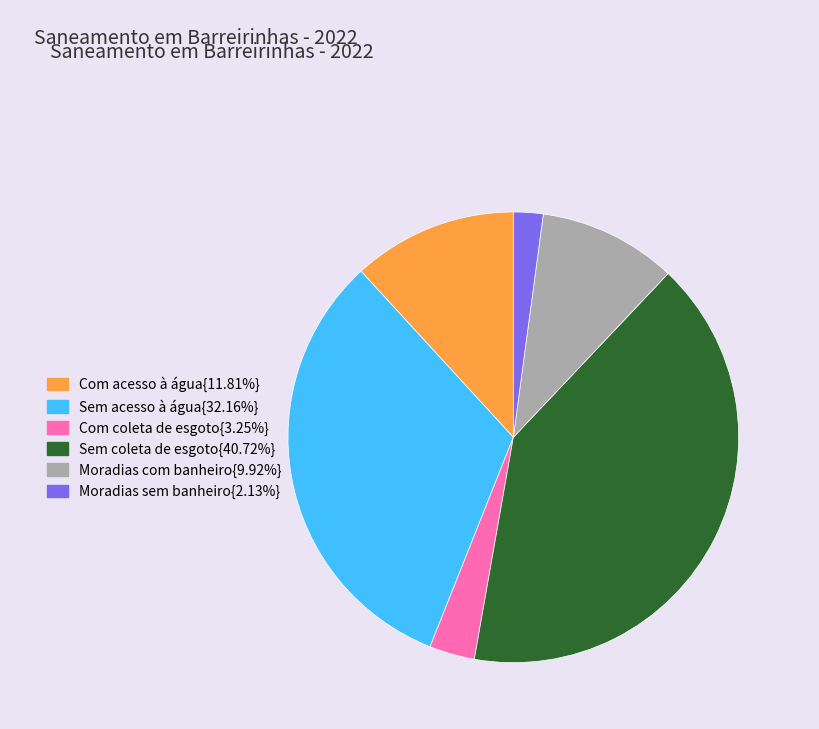

Does any single category account for the majority?

No